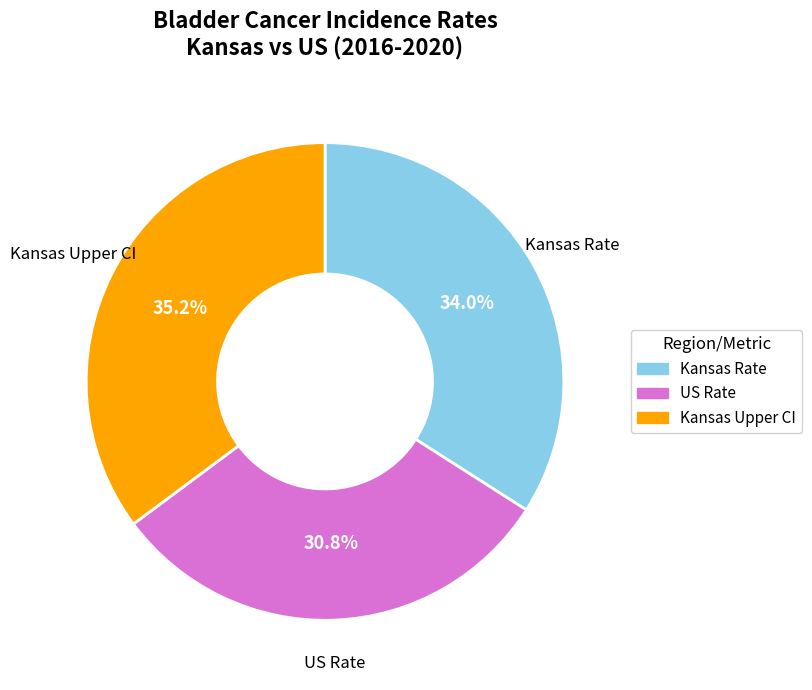

Count the number of slices in the pie.

3